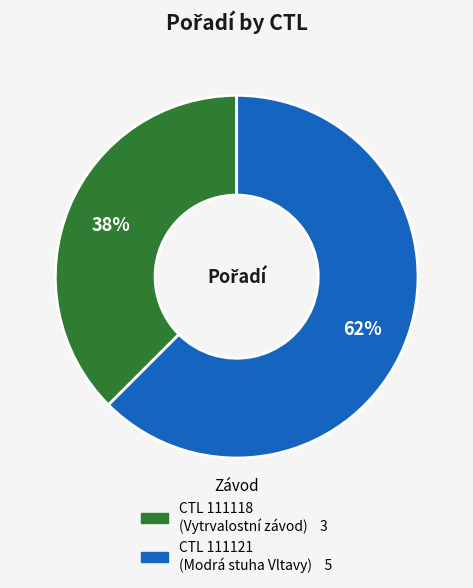

To the nearest percent, what is the average slice percentage?

50%